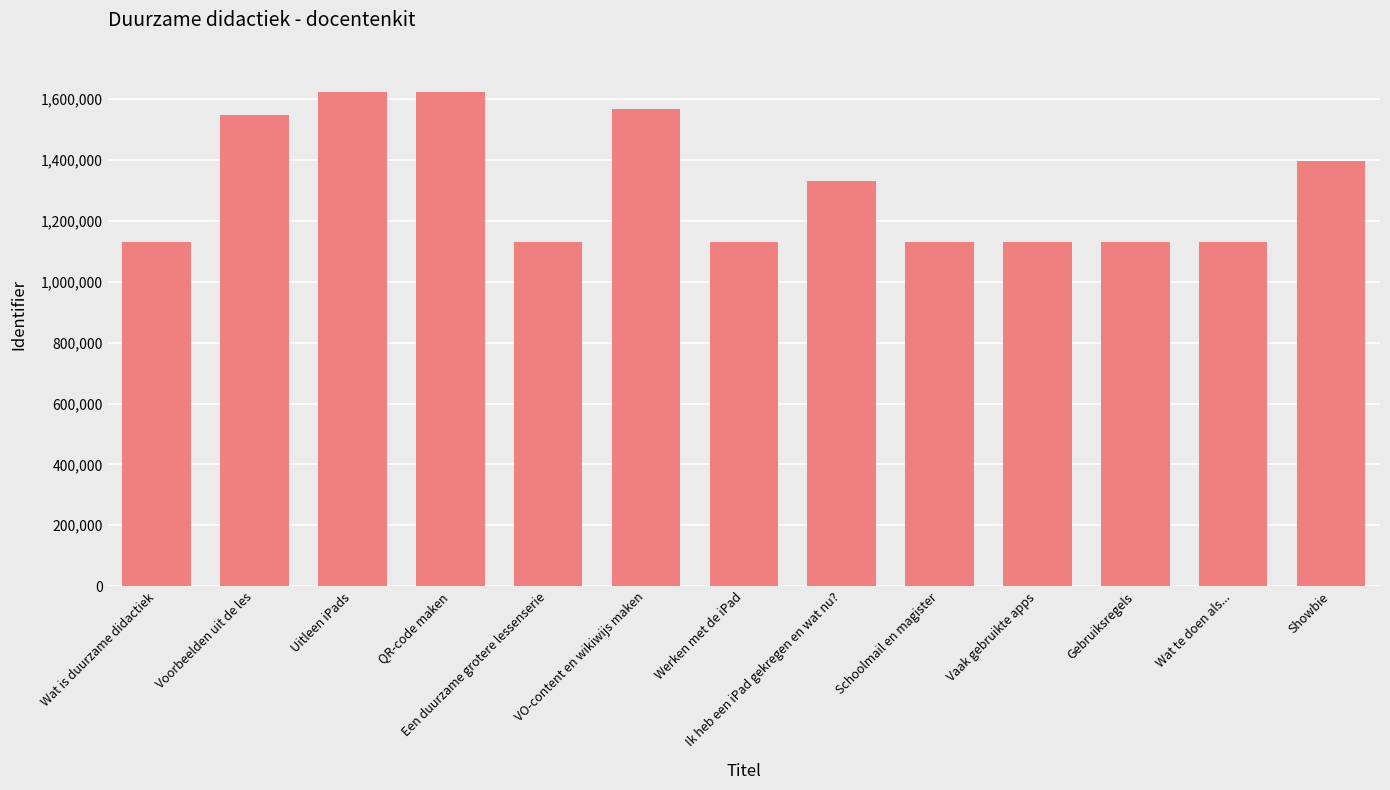

How many distinct data groups are displayed?

1